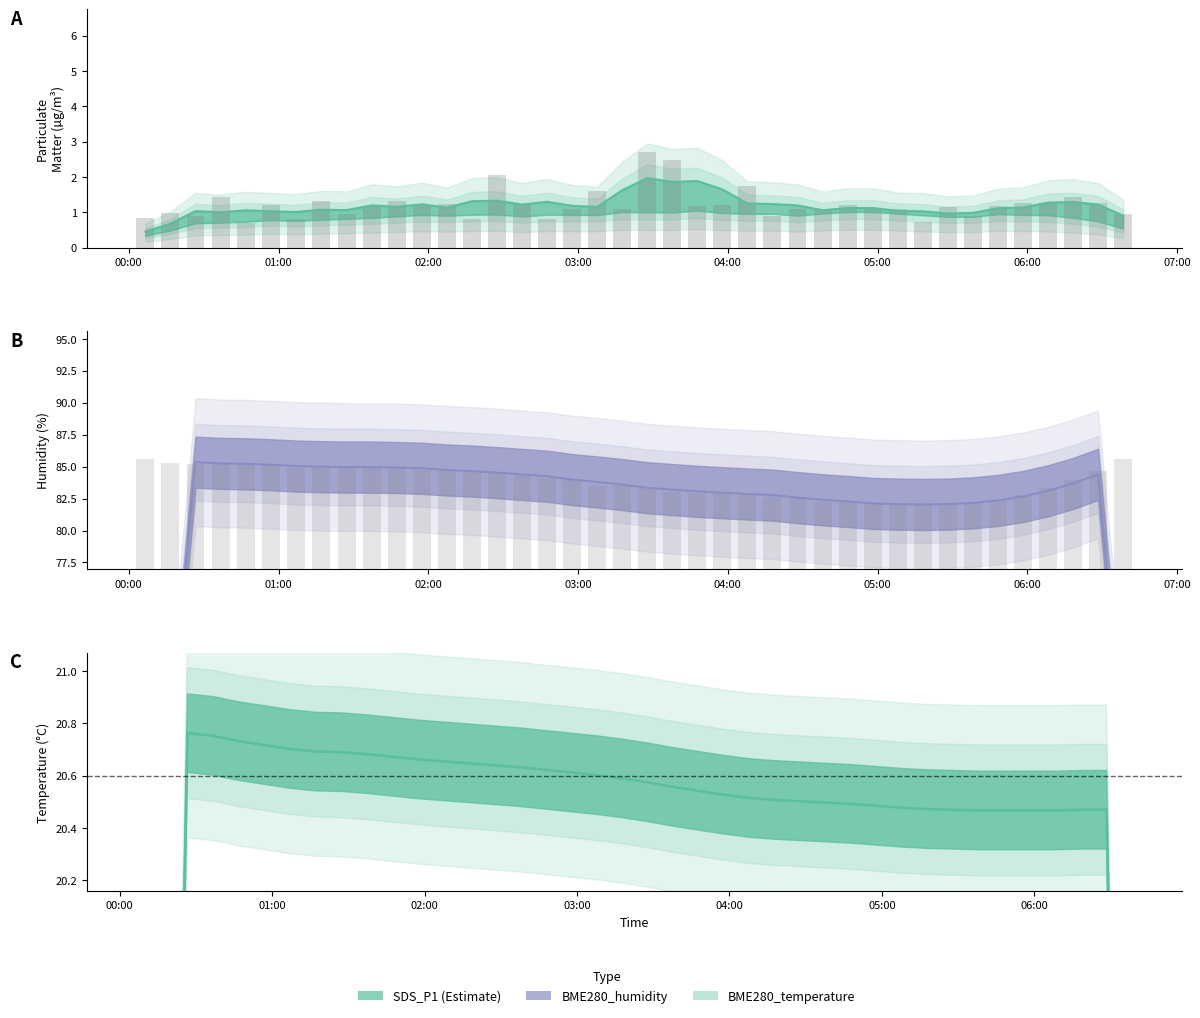

Is it true that BME280_humidity equals 51.6 at 2023/08/27 06:38:24?

False